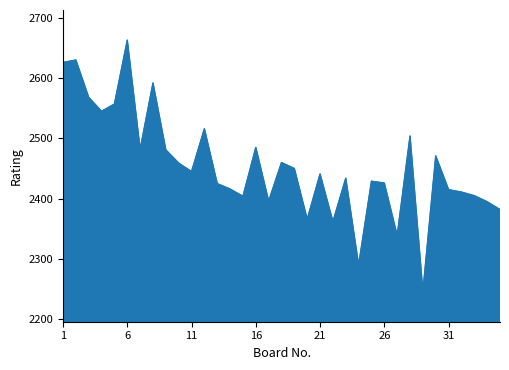

What is the maximum value shown in the chart?

2663